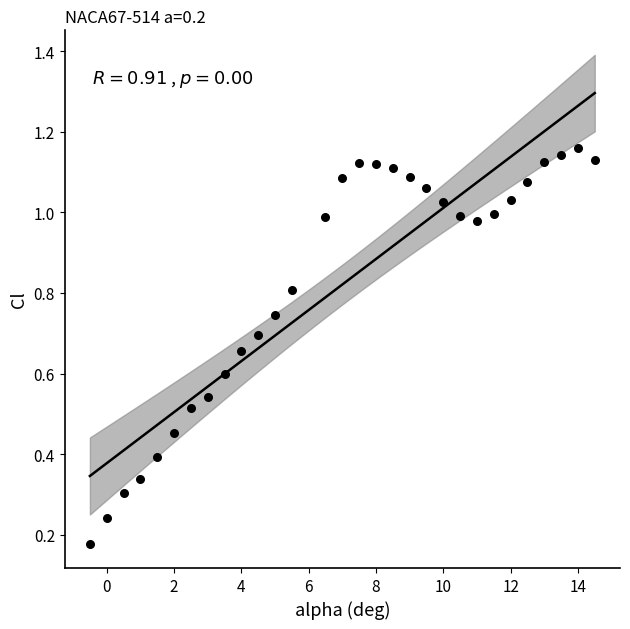

What is the range of X values (max minus min)?

15.0